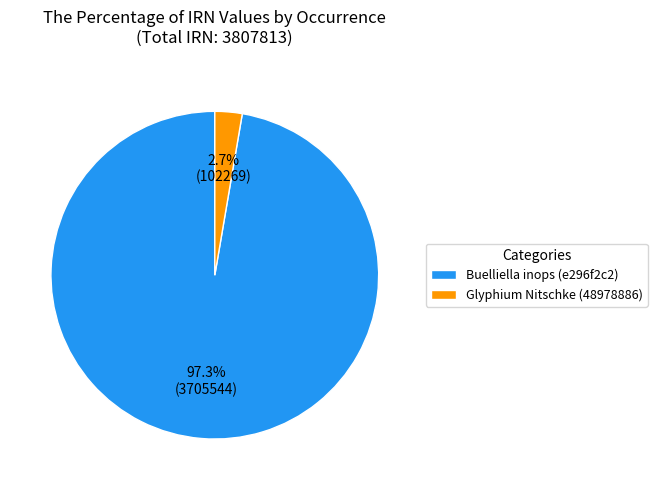

True or false: Glyphium Nitschke (48978886) accounts for 3% of the total.

True